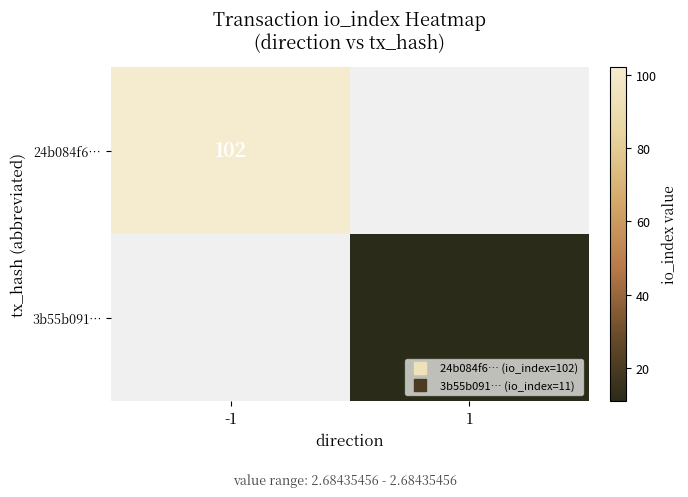

How many categories are shown in the chart?

2